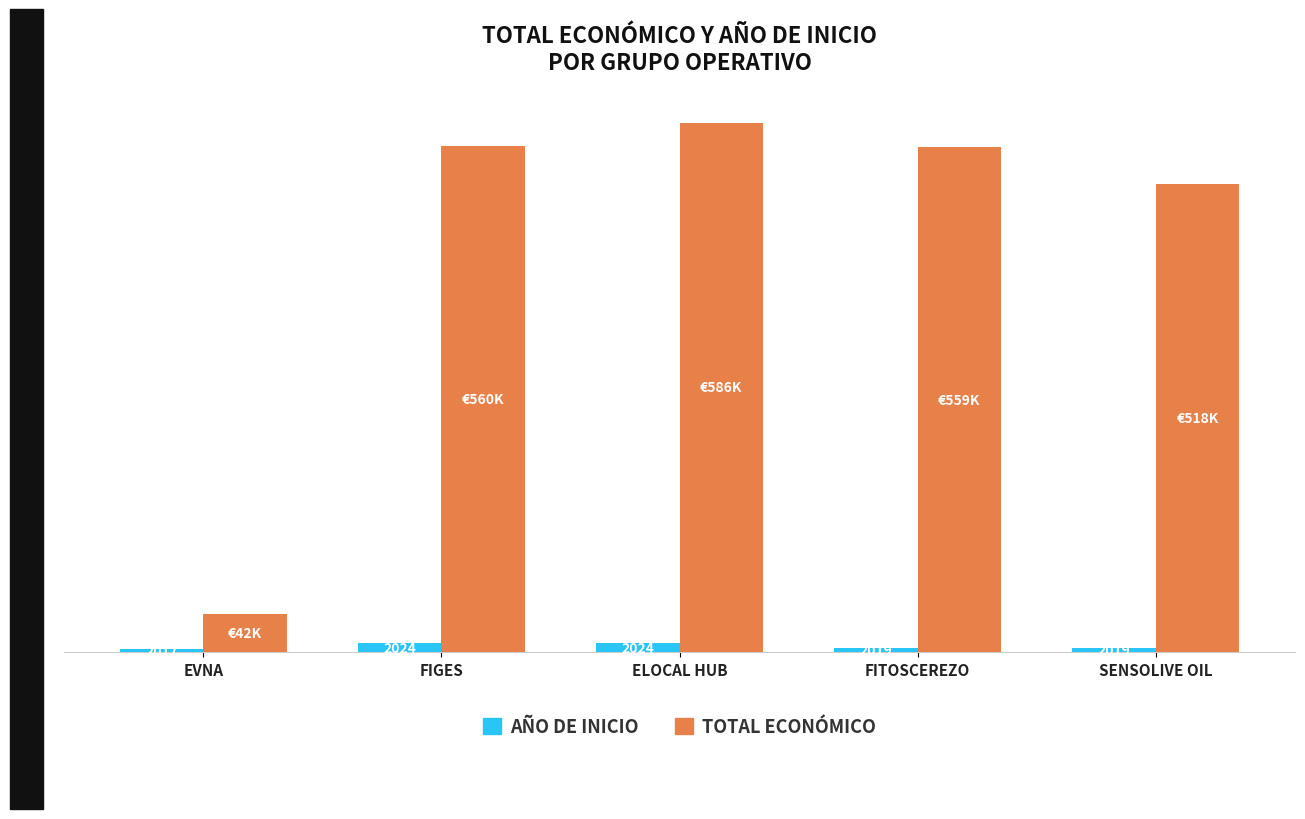

Are the bars horizontal?

No